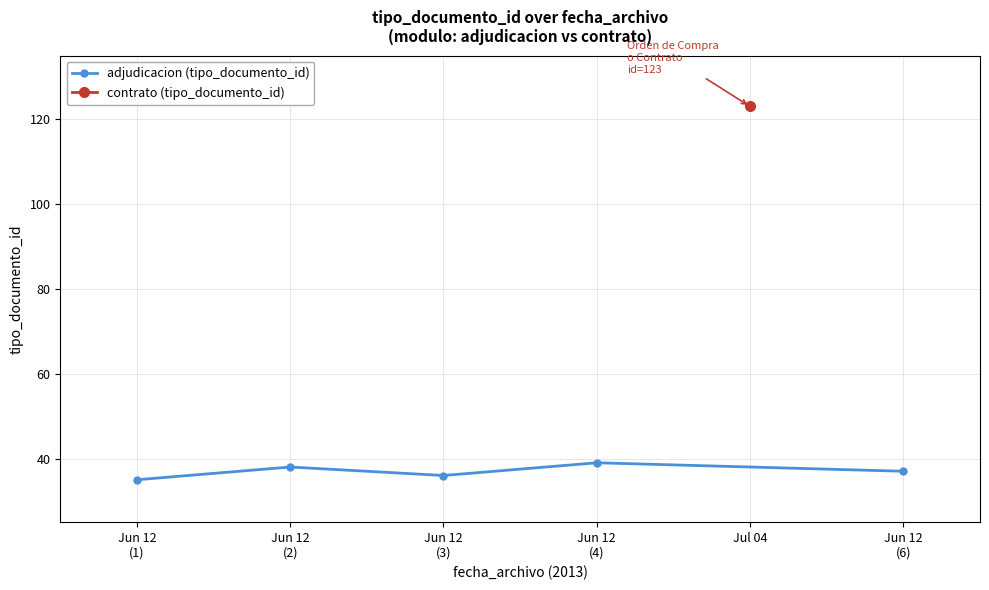

What is the change in value from Jun 12
(2) to Jun 12
(3)?

-2